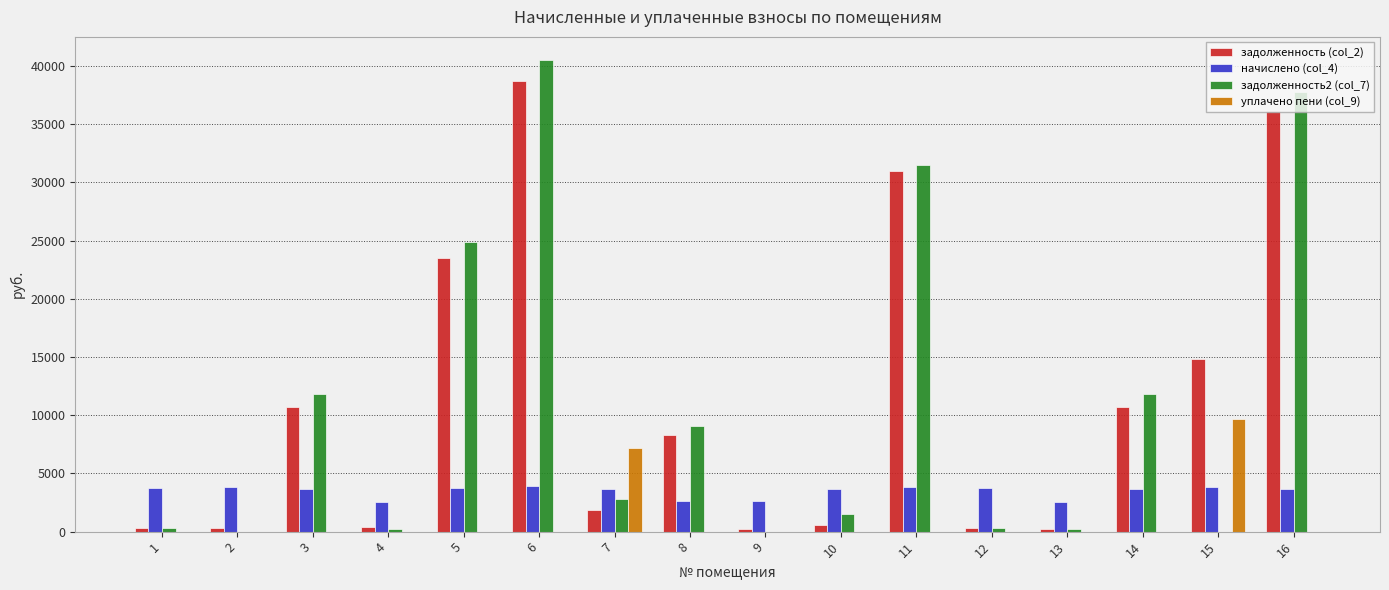

How many groups of bars are there?

16